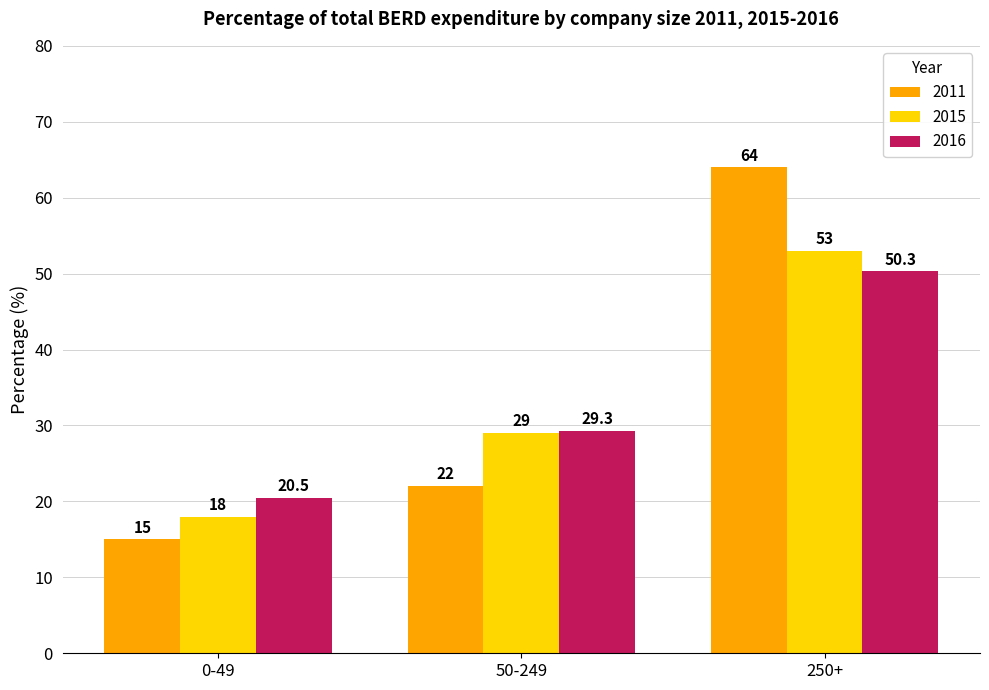

At how many categories does at least one series exceed 37?

1